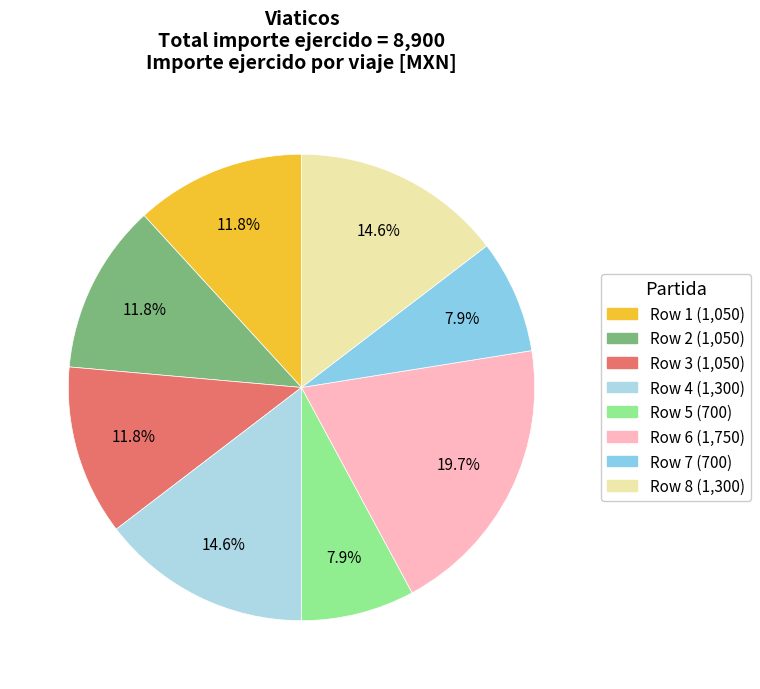

How many segments does this pie chart have?

8